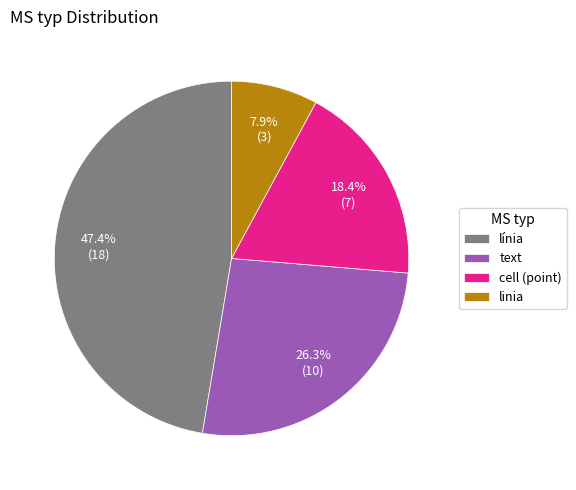

The linia slice represents 8% of the pie. True or false?

True